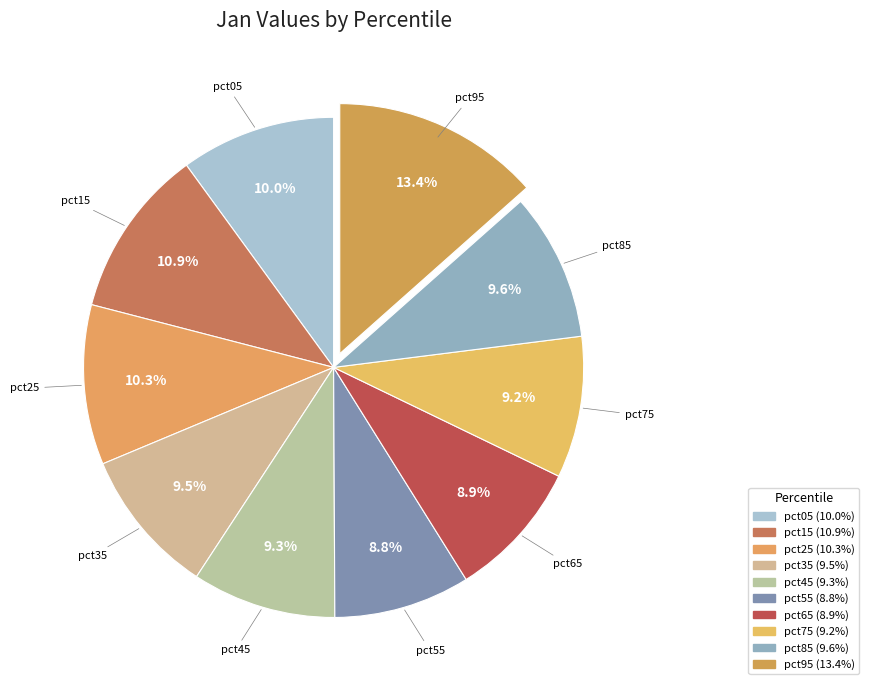

Is pct25 the majority of the pie?

No